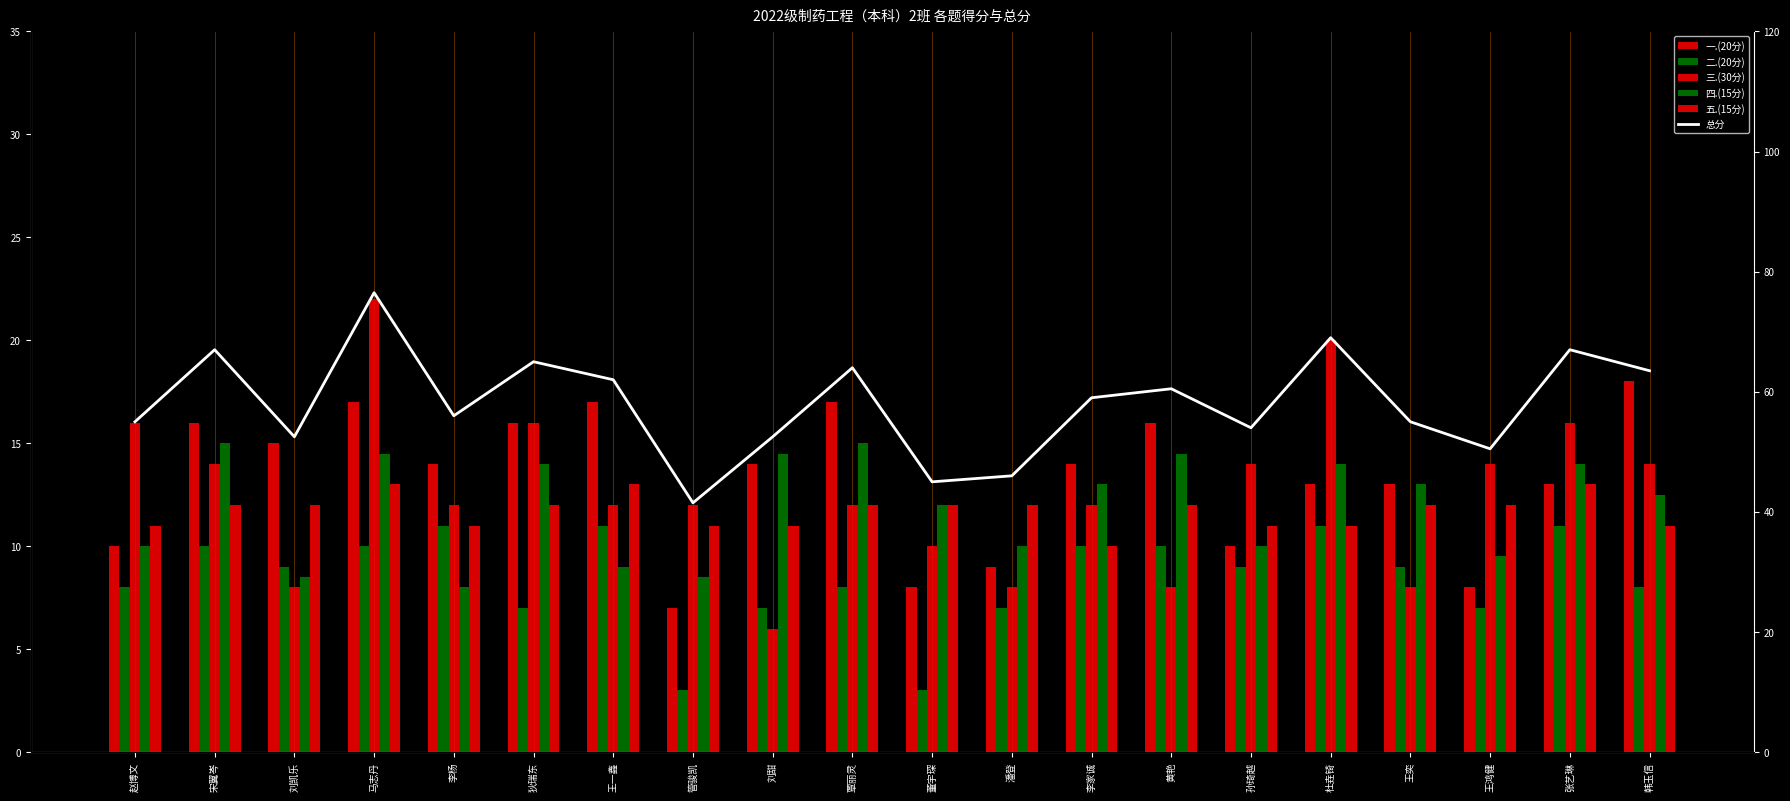

What are all the series names shown in the legend?

一.(20分), 二.(20分), 三.(30分), 四.(15分), 五.(15分), 总分